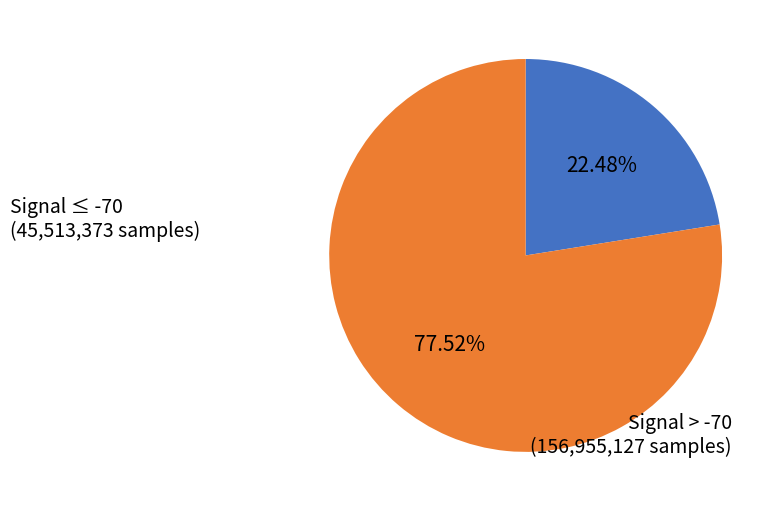

Is there any slice that represents more than half of the pie?

Yes